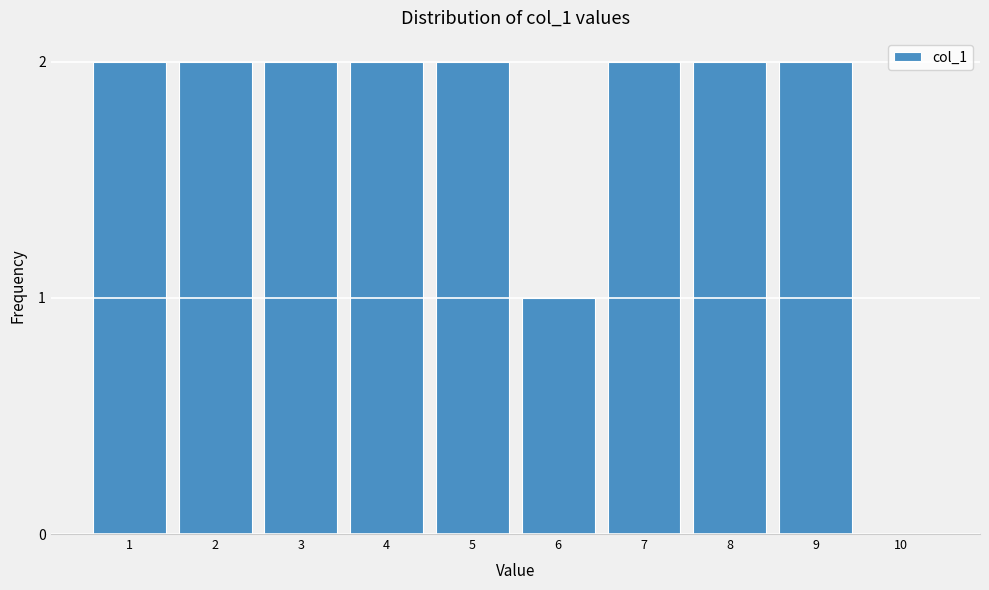

Reading right to left, extract all data points from this chart.

10=0	9=2	8=2	7=2	6=1	5=2	4=2	3=2	2=2	1=2